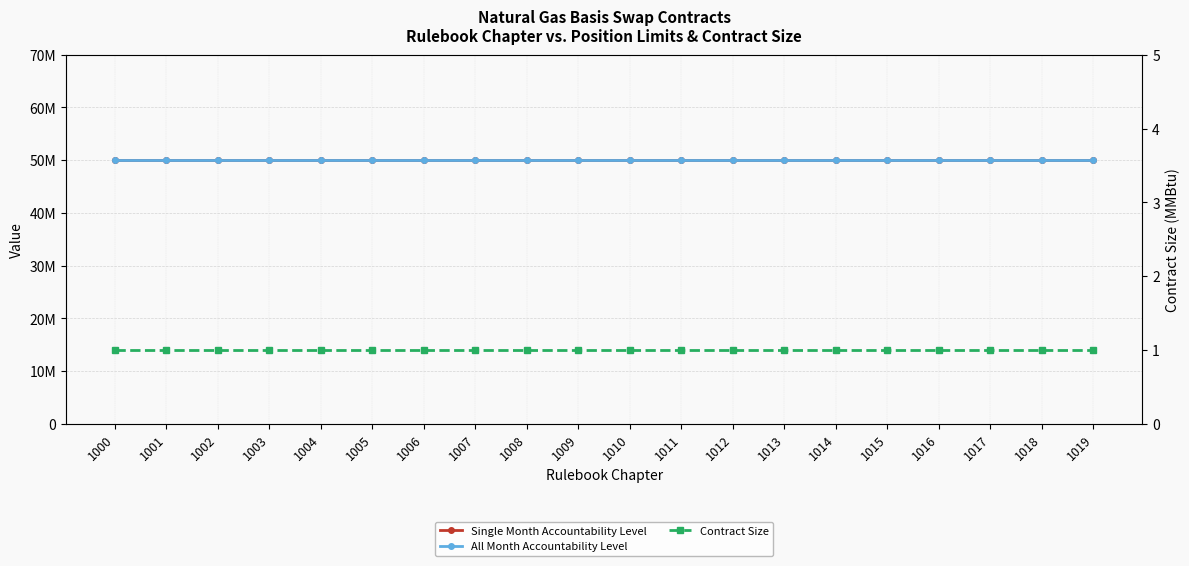

How many lines are shown in the chart?

3